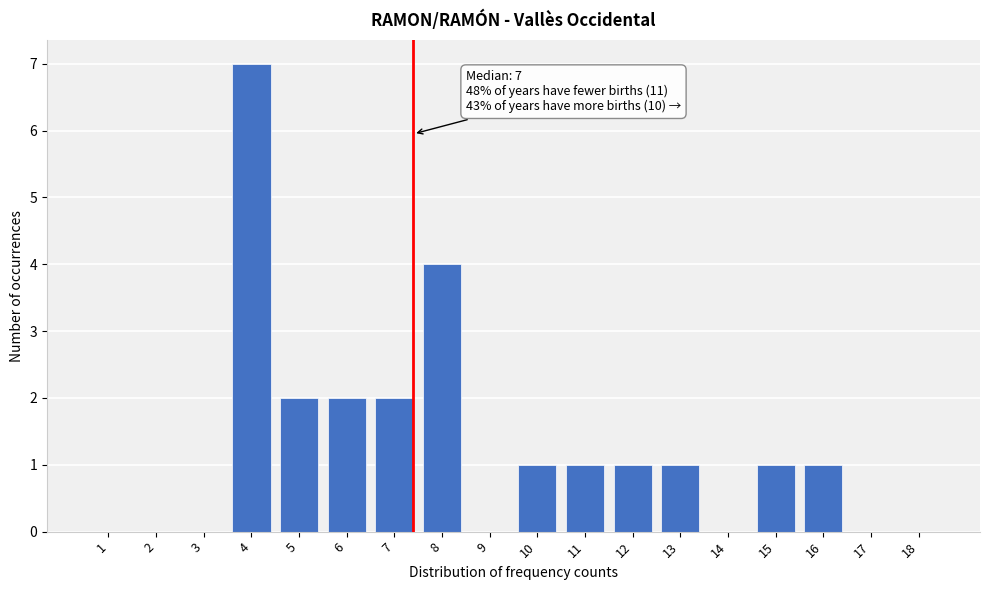

Reading left to right, extract all data points from this chart.

1=0	2=0	3=0	4=7	5=2	6=2	7=2	8=4	9=0	10=1	11=1	12=1	13=1	14=0	15=1	16=1	17=0	18=0